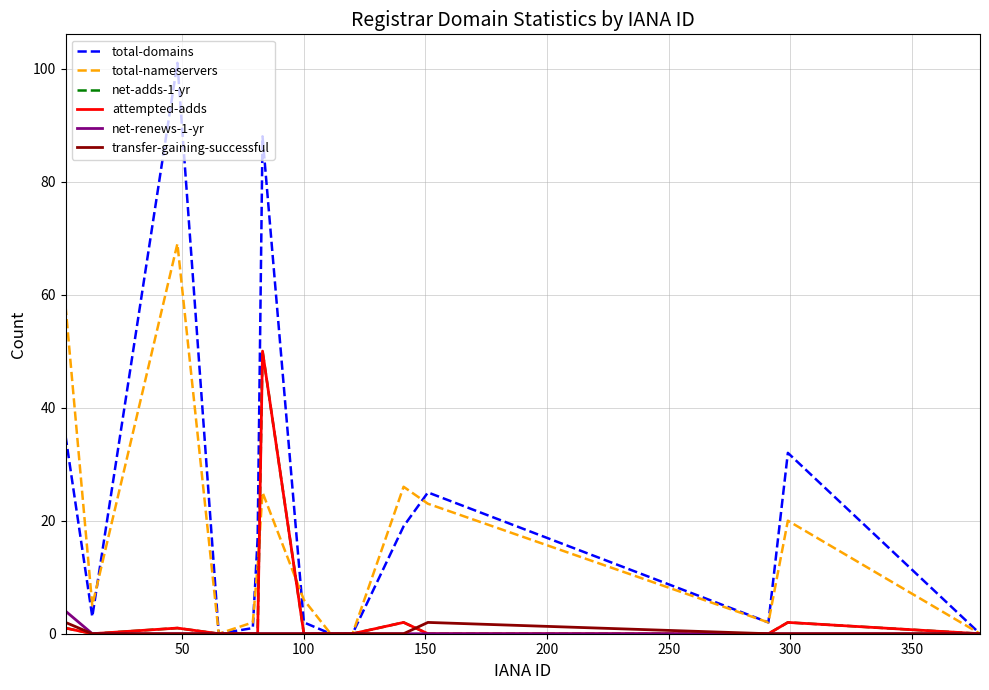

How many lines are shown in the chart?

6